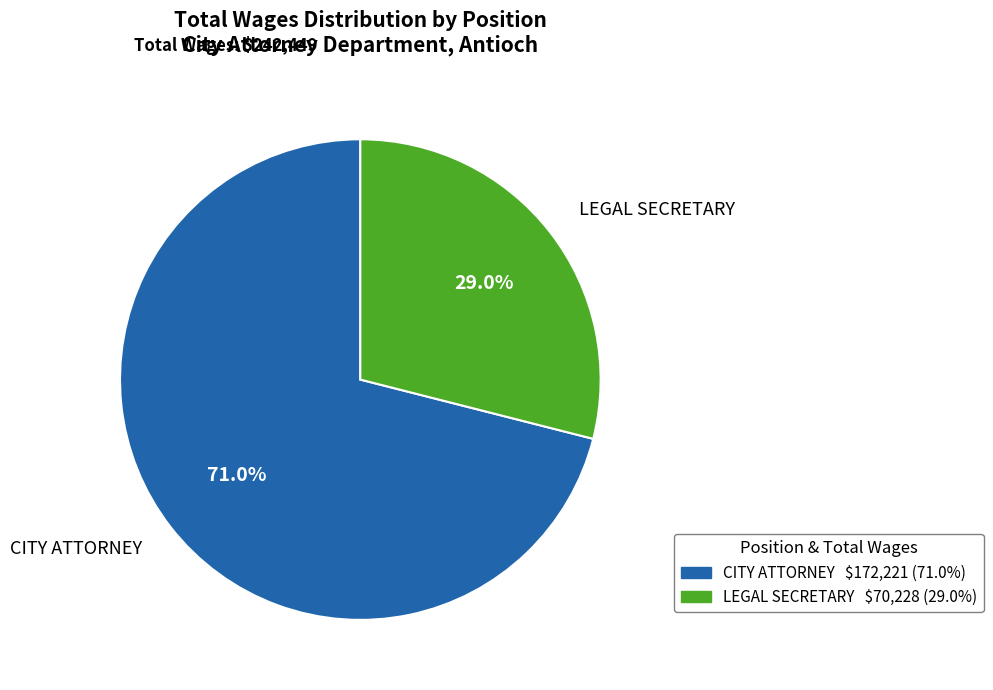

Does any single category account for the majority?

Yes